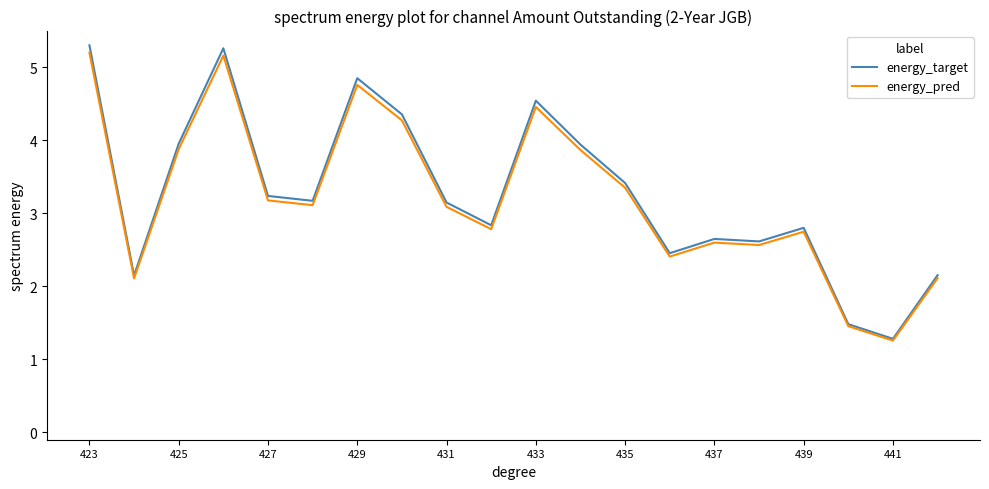

What is the lowest value of the energy_pred series?

1.3